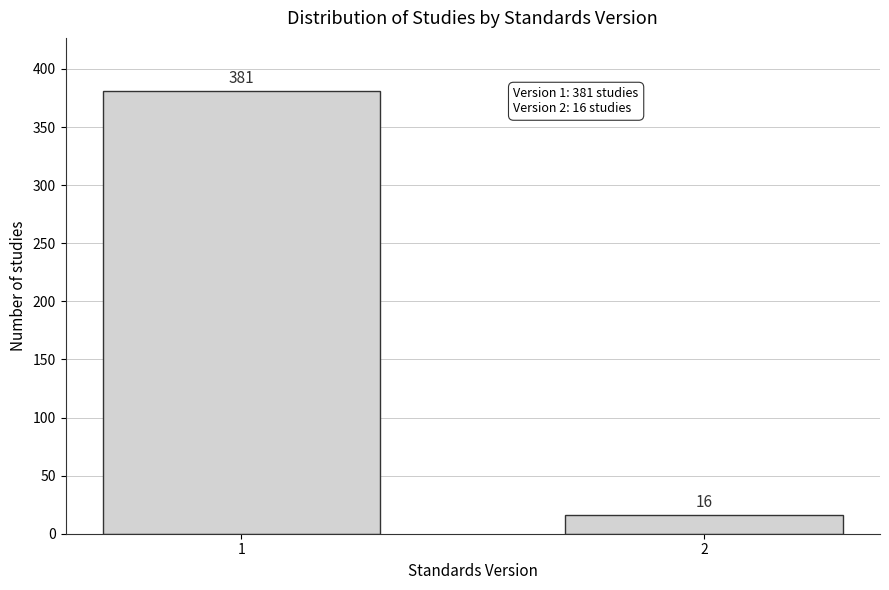

Reading left to right, transcribe all the data shown in this chart.

1=381	2=16